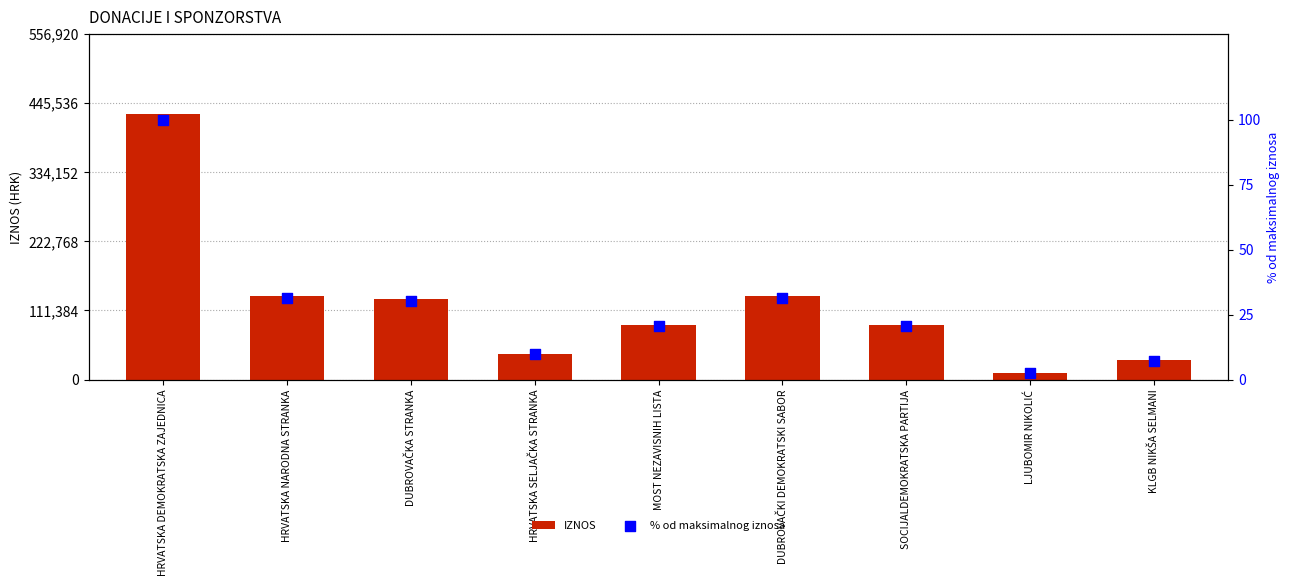

What is the total value across all series at HRVATSKA NARODNA STRANKA?

134431.4